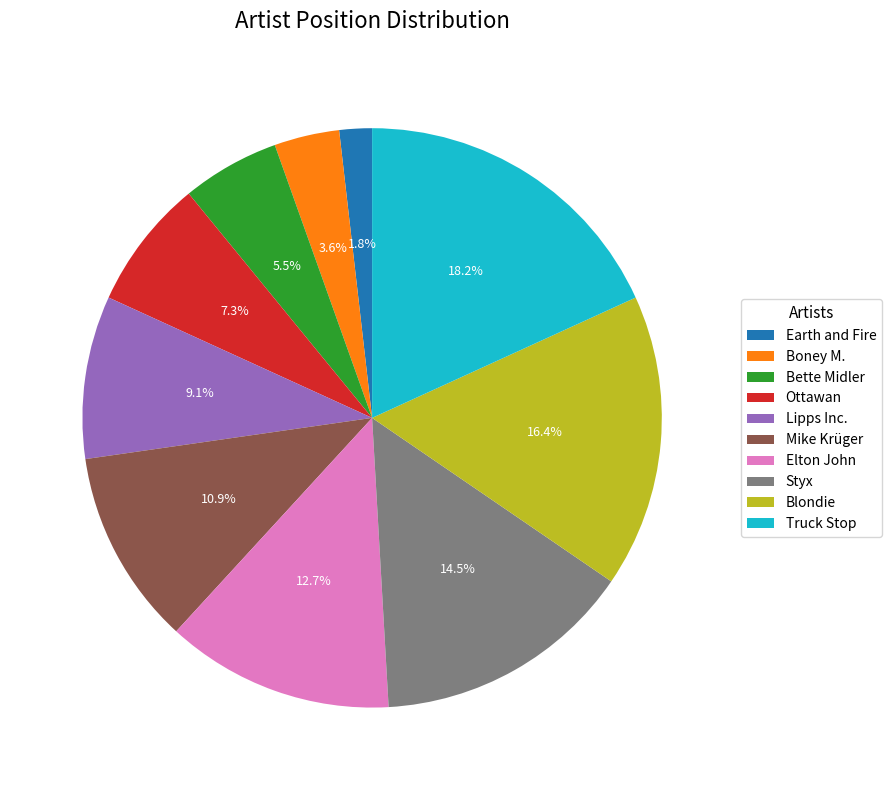

To the nearest percent, what percentage of the pie is Truck Stop?

18%